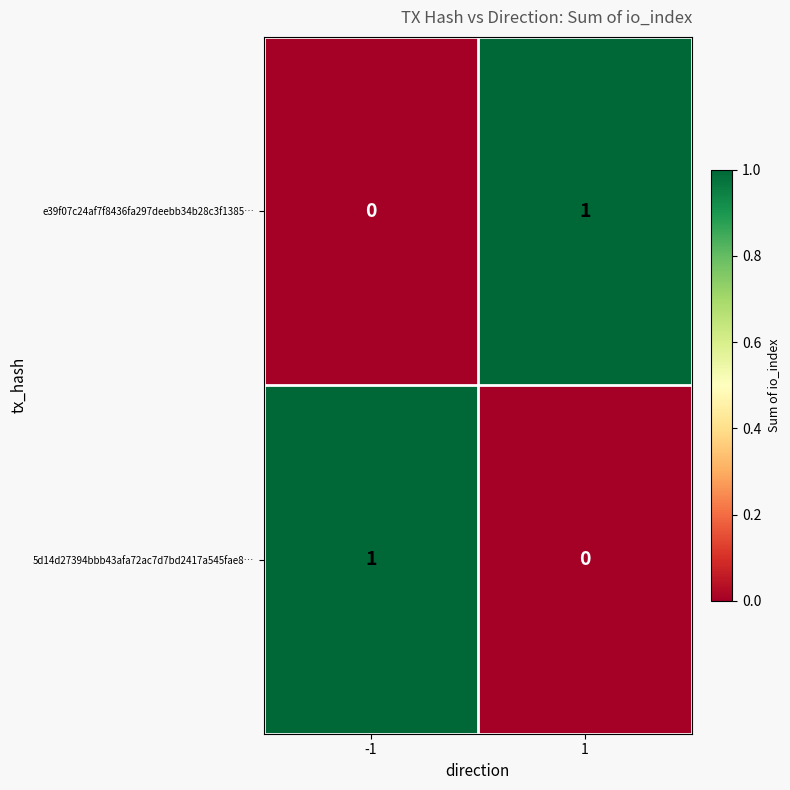

Count the number of categories in the chart.

2